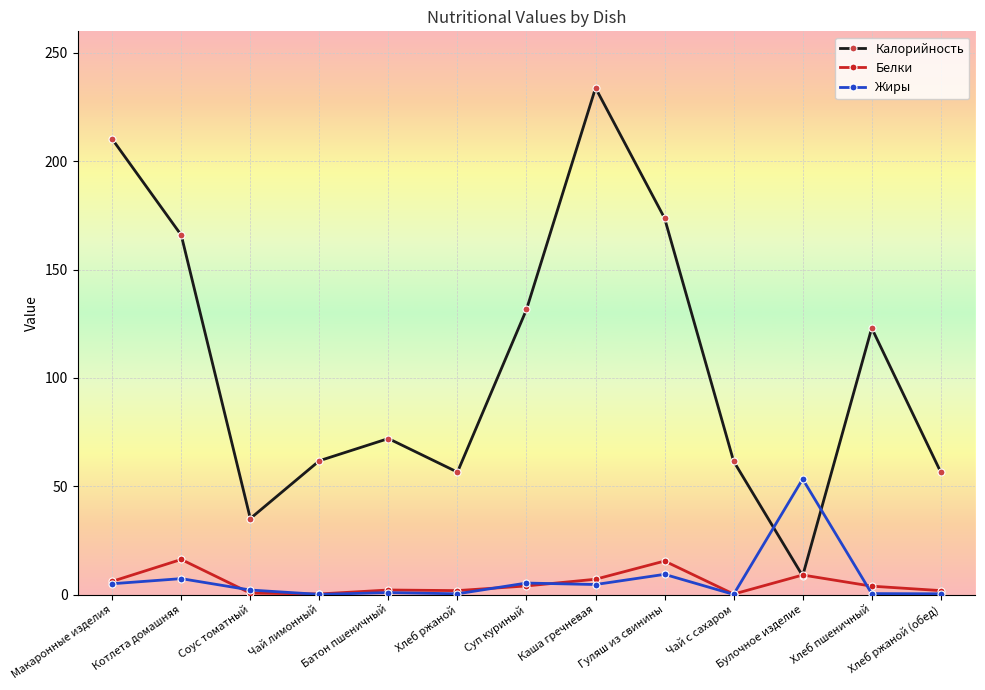

How many data points in Калорийность are less than 72?

6